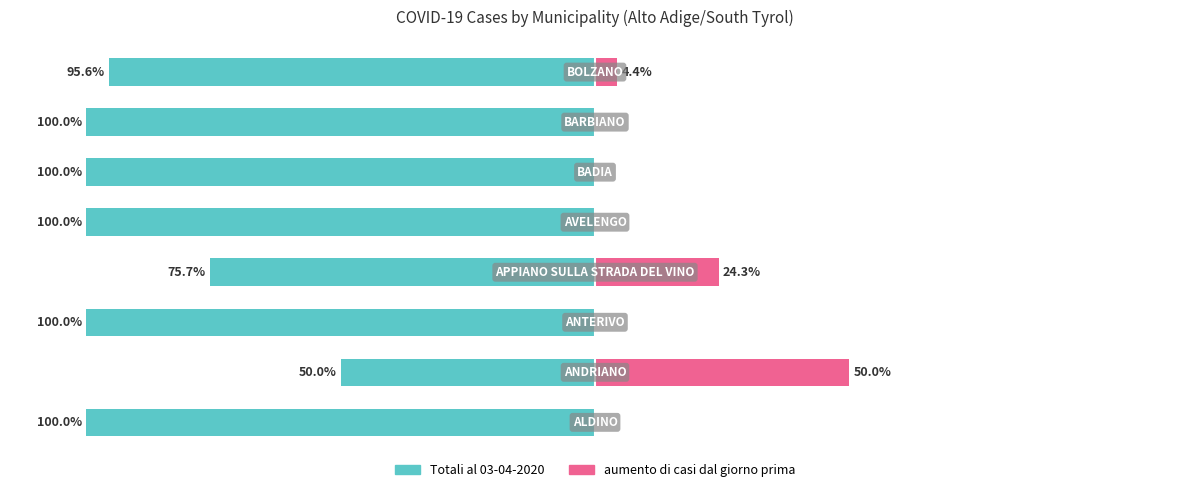

What is the highest value of the aumento di casi dal giorno prima series?

50.0